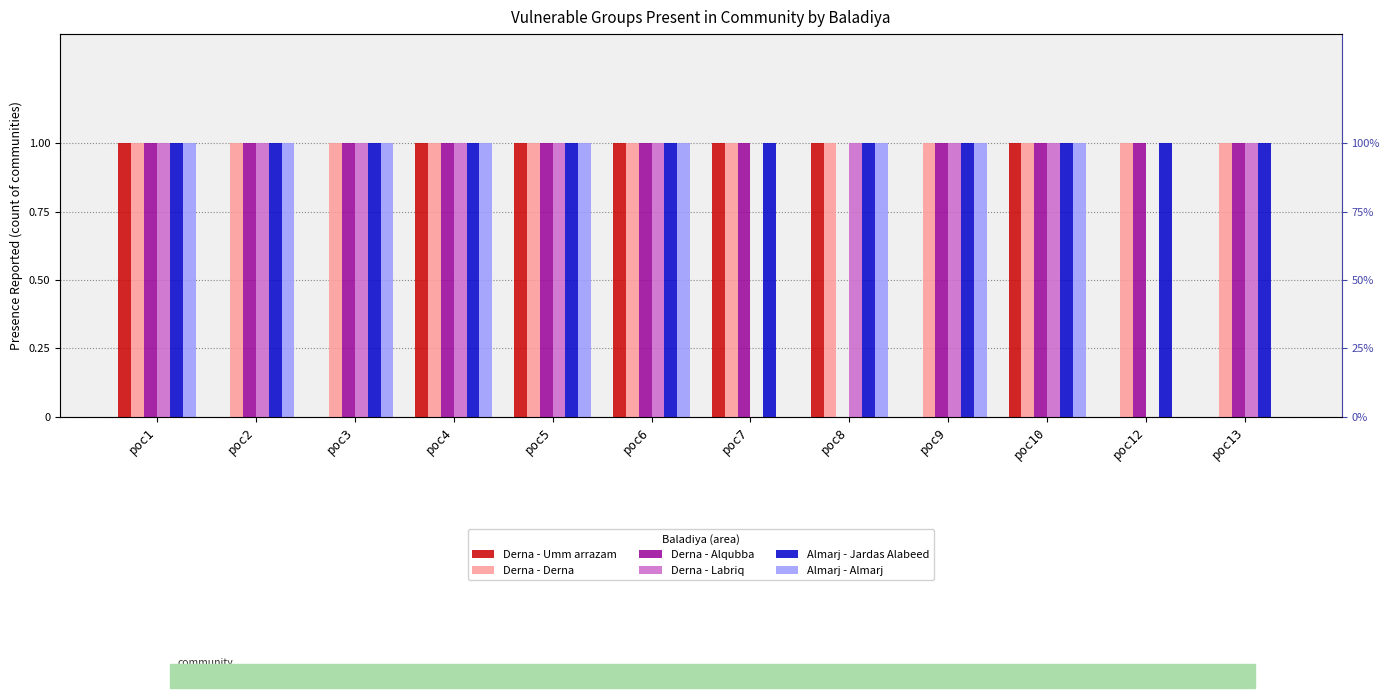

Does the chart contain any negative values?

No